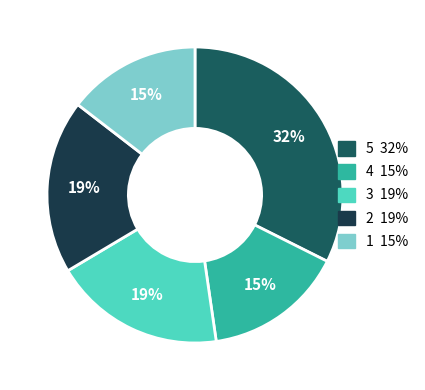

Is there any slice that represents more than half of the pie?

No